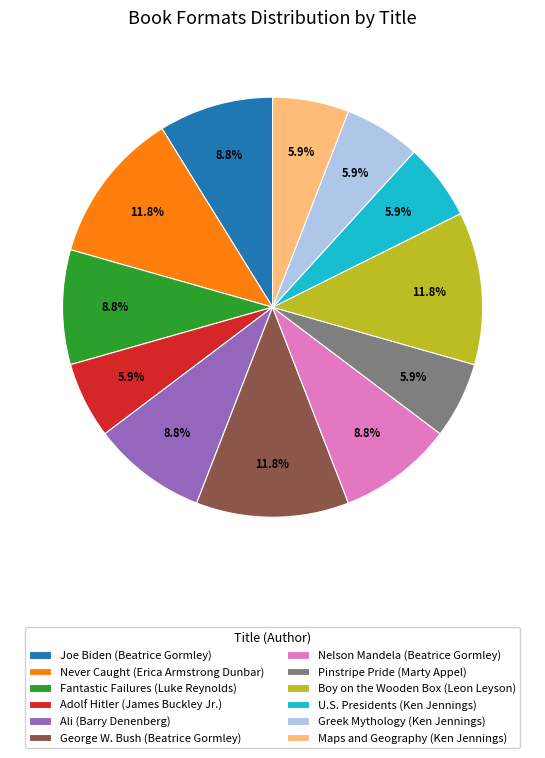

What portion of the pie excludes Never Caught (Erica Armstrong Dunbar)?

88.2%